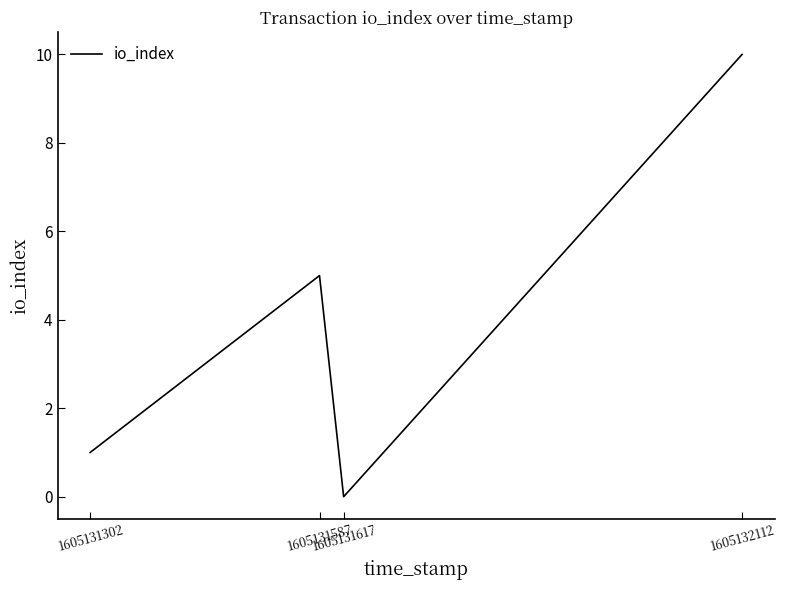

Where is the first local minimum?

1605131617